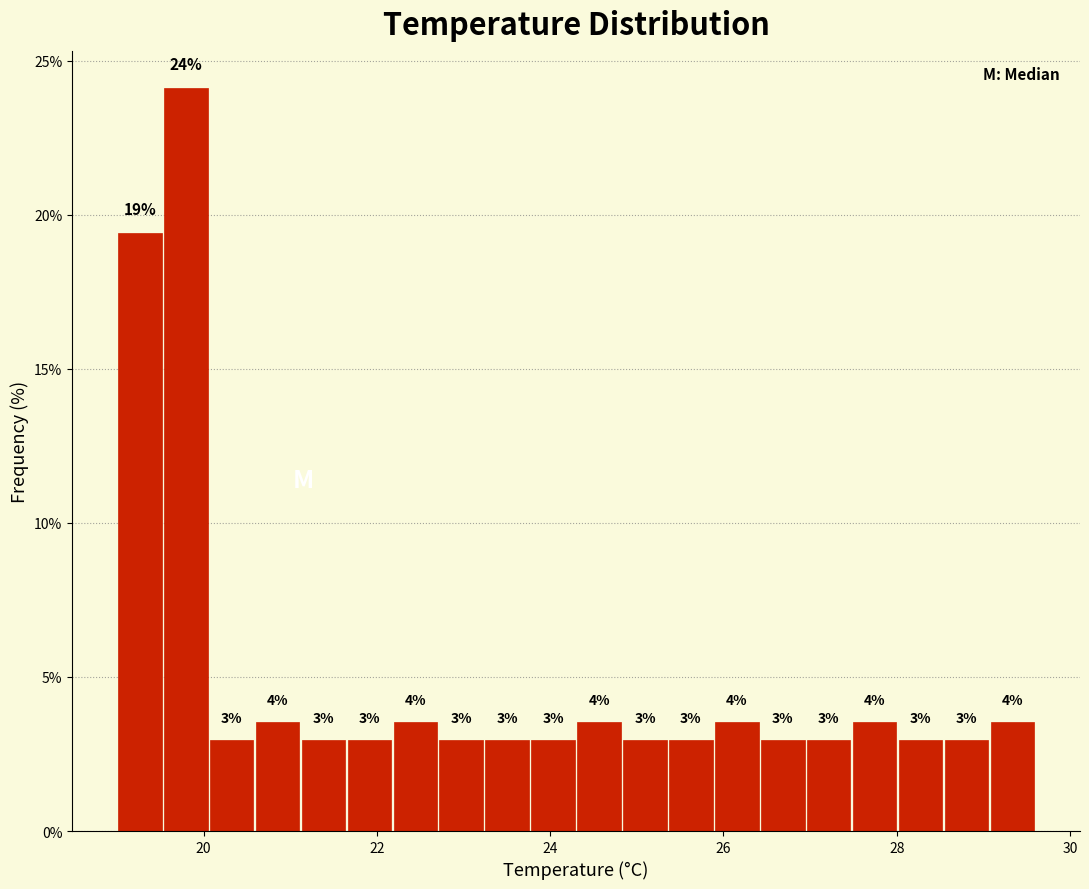

Read against the x-axis, roughly where is the centre of the tallest bar?

19.8